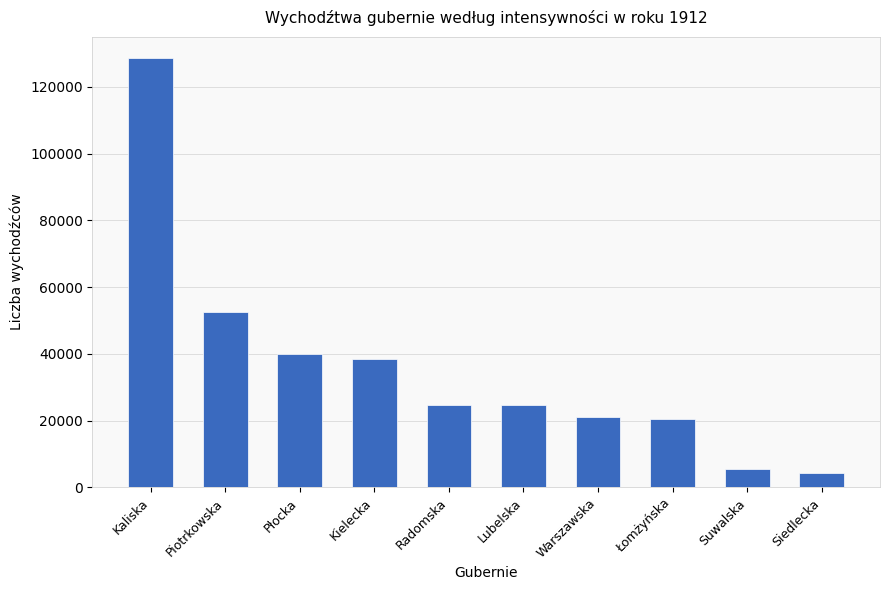

Where is the data nearest to the value 66438?

Piotrkowska